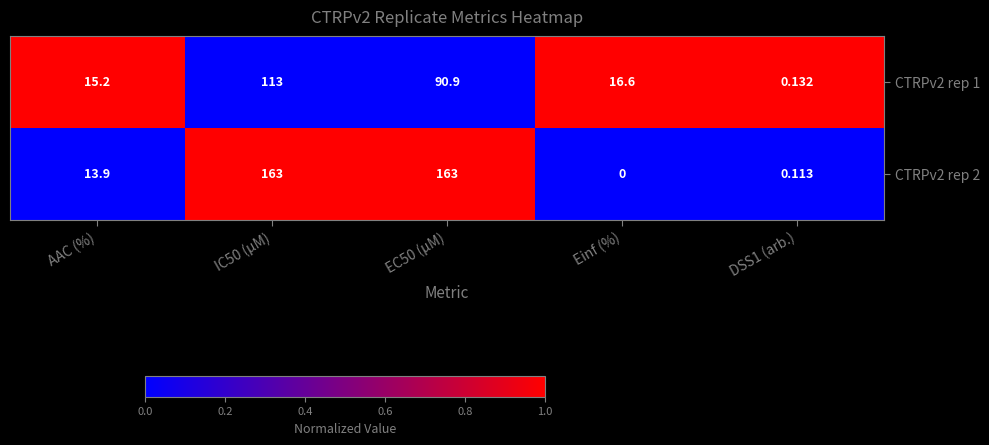

Is the value of CTRPv2 rep 1 at EC50 (µM) greater than the value of CTRPv2 rep 2 at DSS1 (arb.)?

Yes